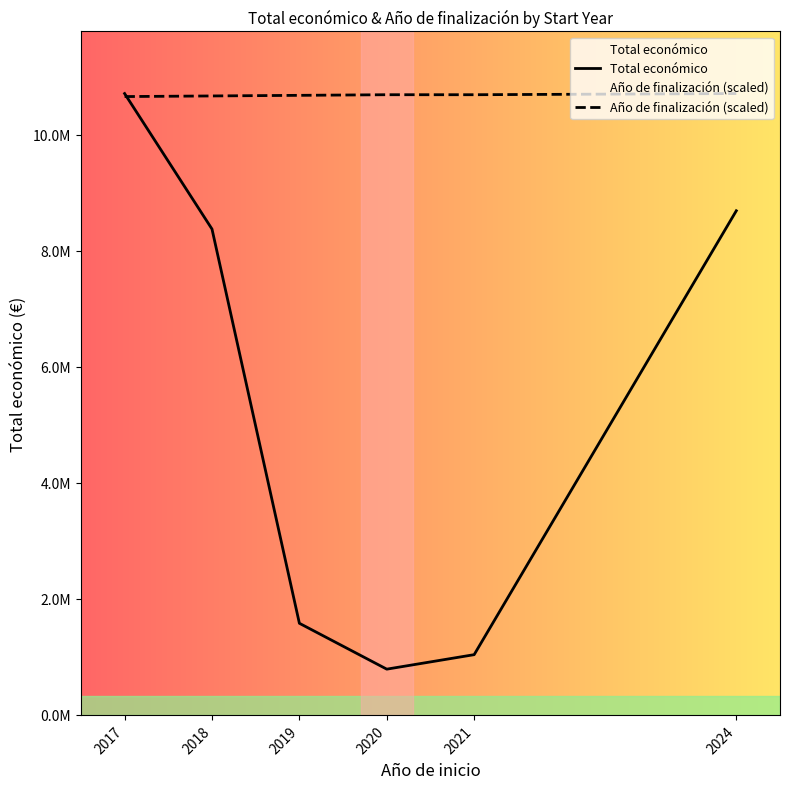

Is the value of Año de finalización (scaled) at 2017 greater than the value of Total económico at 2021?

Yes